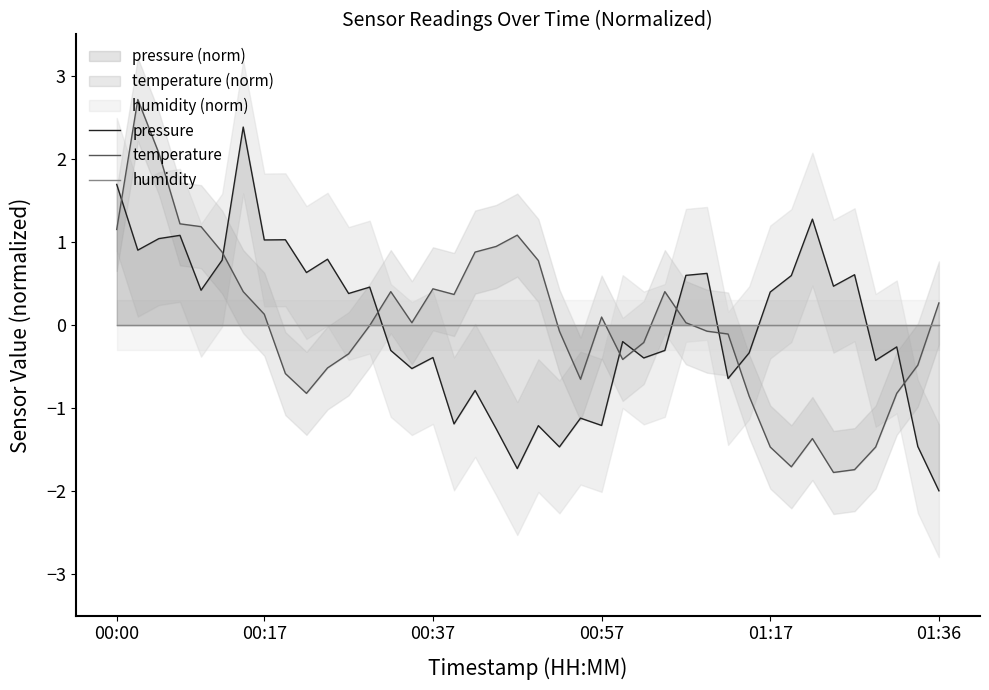

What is the minimum value for temperature?

-1.8